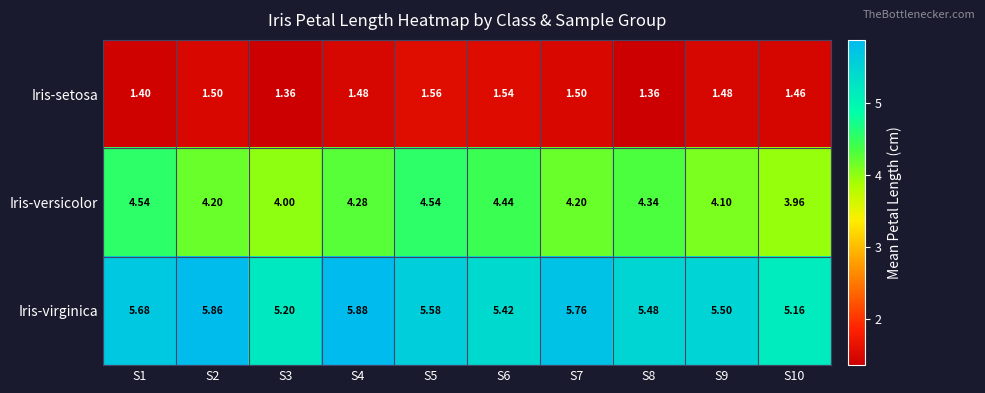

At how many categories does at least one series exceed 4?

10